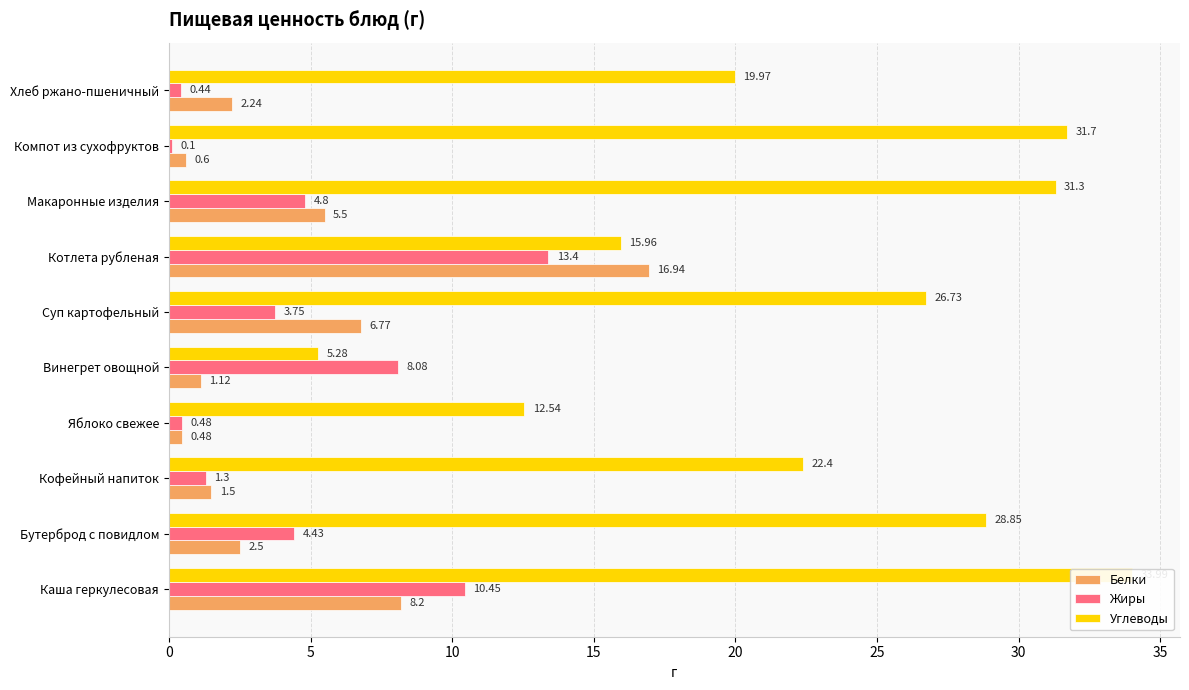

Between Винегрет овощной and Хлеб ржано-пшеничный, which series saw the biggest shift?

Углеводы